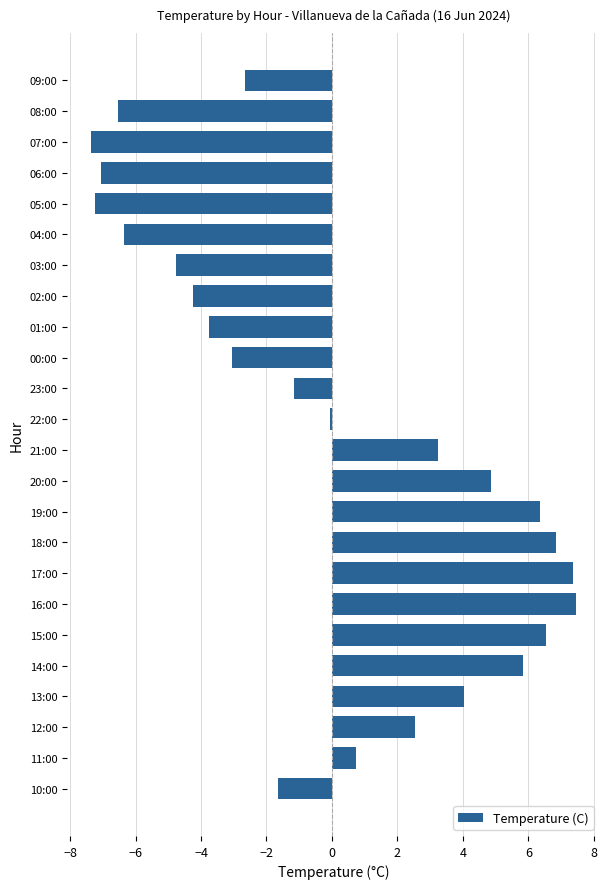

What is the label of the 9th bar from the top?

01:00